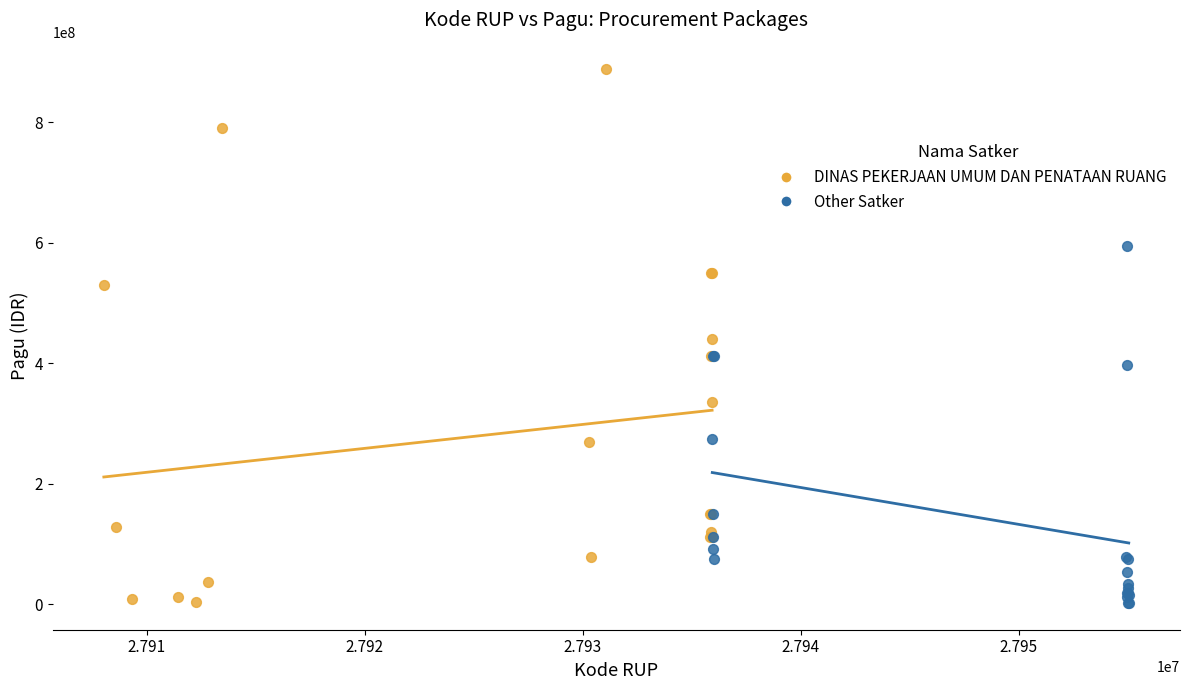

Which series has the largest Y range (max minus min)?

DINAS PEKERJAAN UMUM DAN PENATAAN RUANG